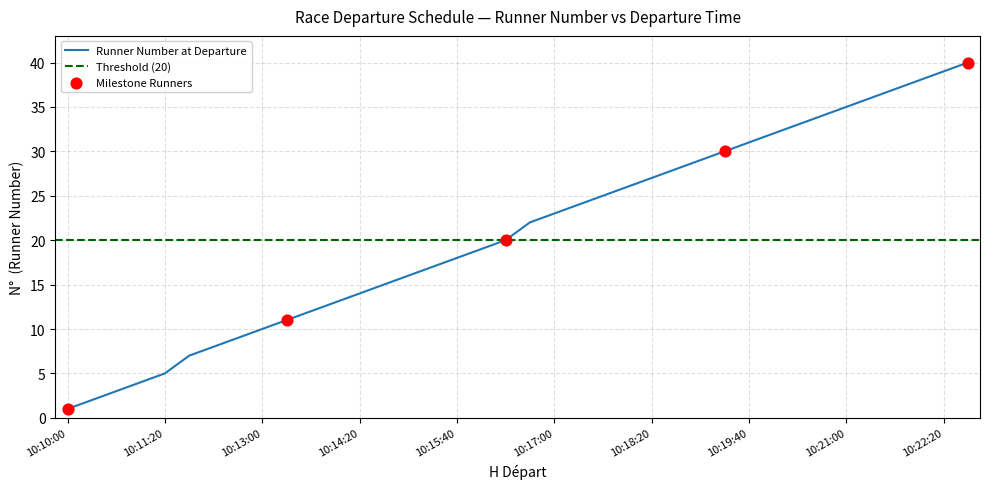

What is the ratio of the value at 10:20:00 to the value at 10:15:20?

1.9